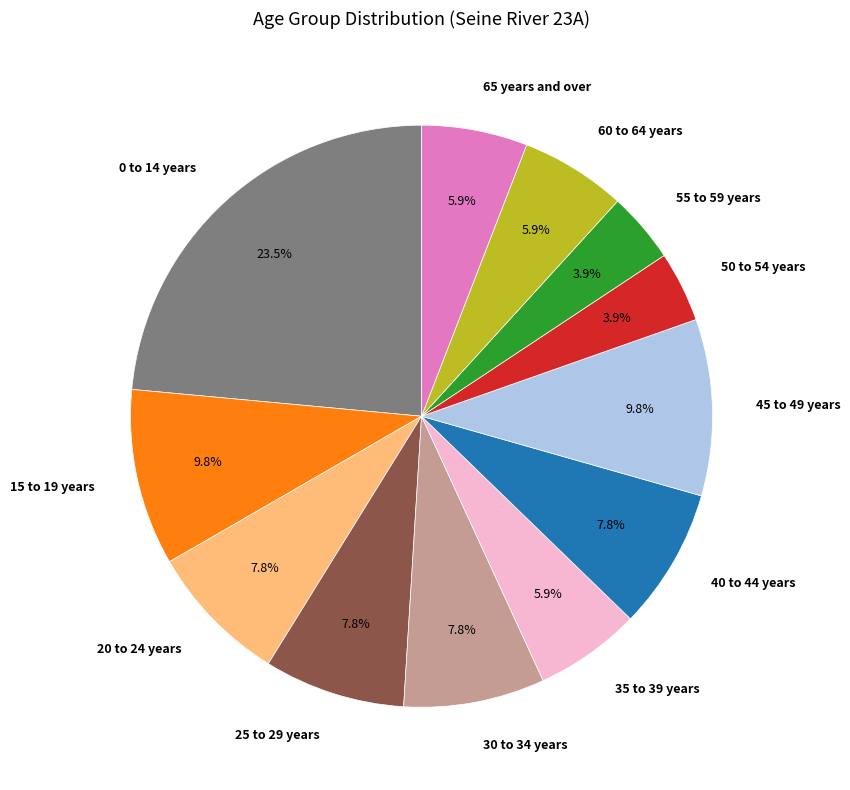

Count the number of slices in the pie.

12